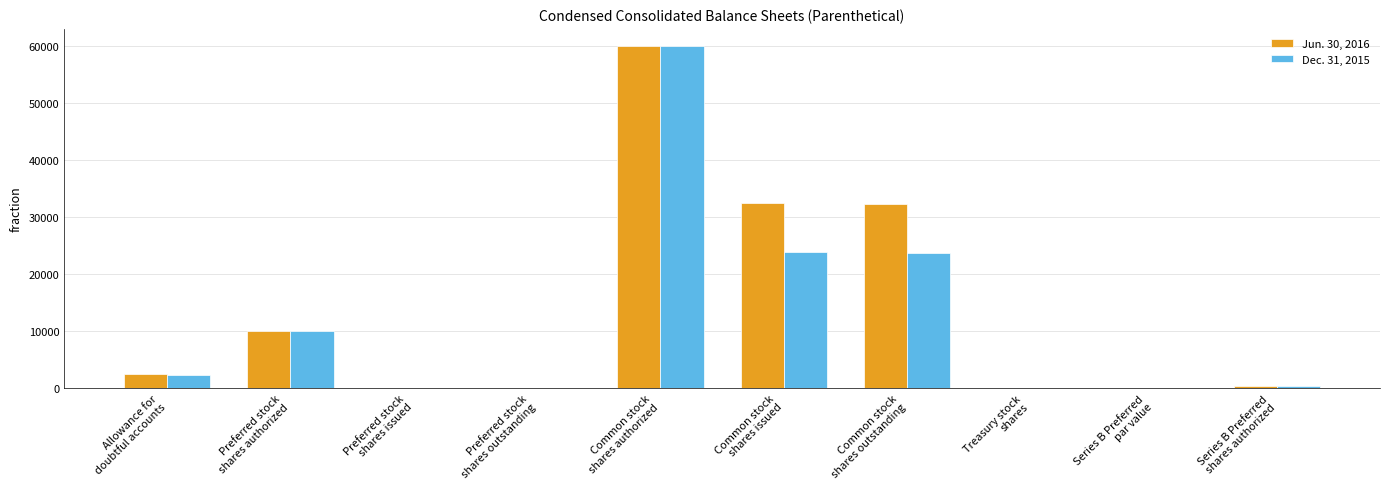

What are all the series names shown in the legend?

Jun. 30, 2016, Dec. 31, 2015